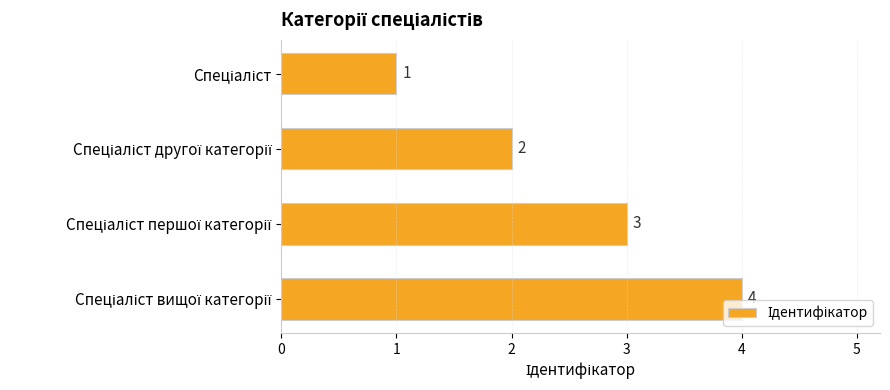

What is the difference between the maximum and minimum values?

3